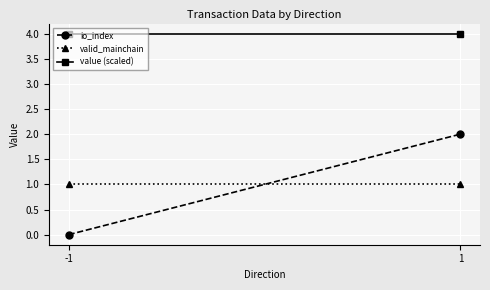

Which label corresponds to the smallest value in the chart?

-1